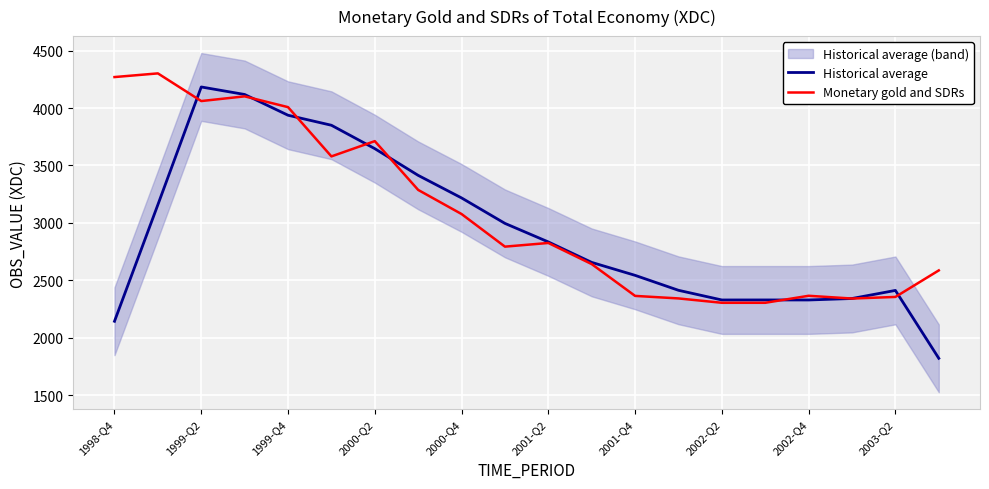

How many categories are shown in the chart?

20